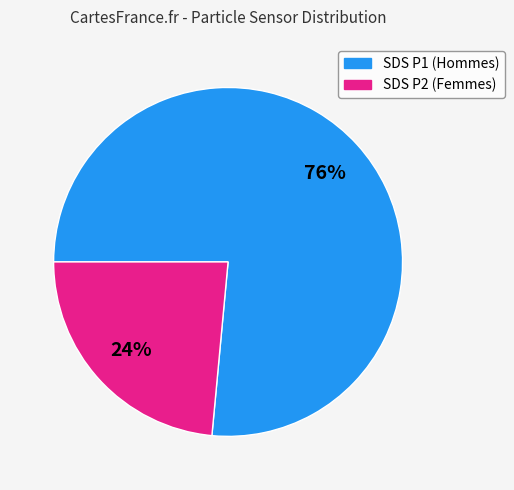

Is there a majority slice in this chart?

Yes